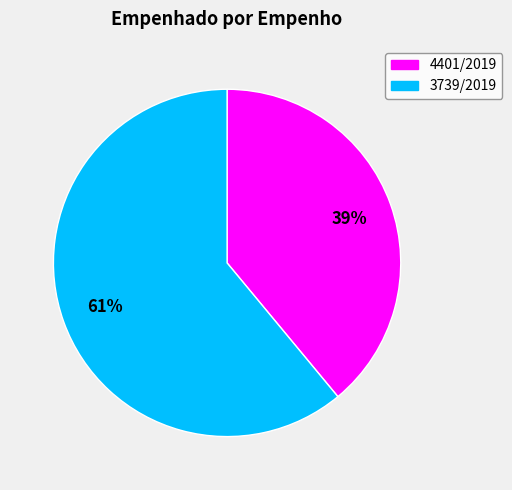

Which slice is the largest?

3739/2019